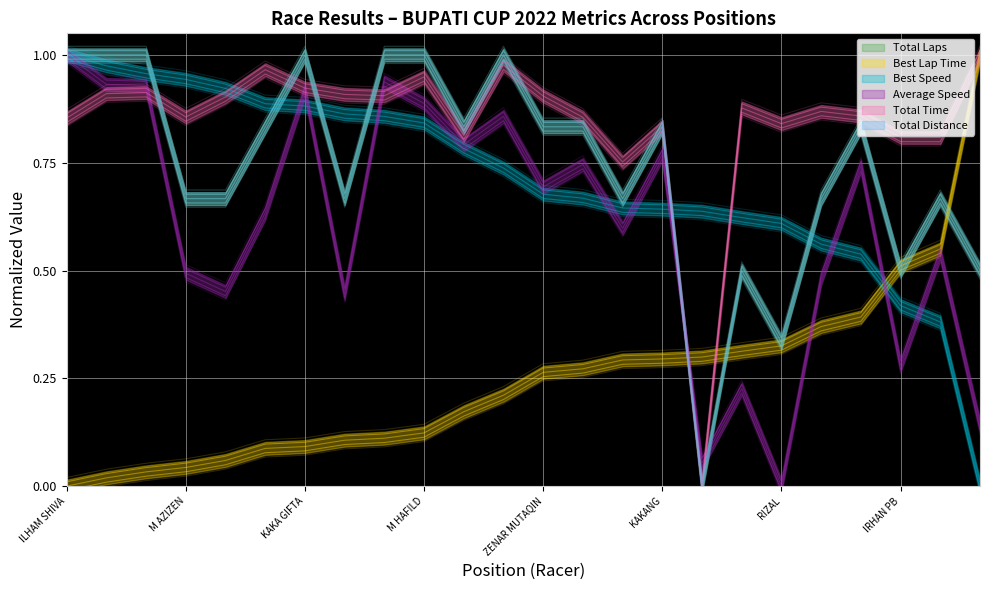

At 11, list the series in order from largest to smallest.

total_distance, total_laps, total_time, average_speed, best_speed, best_lap_time